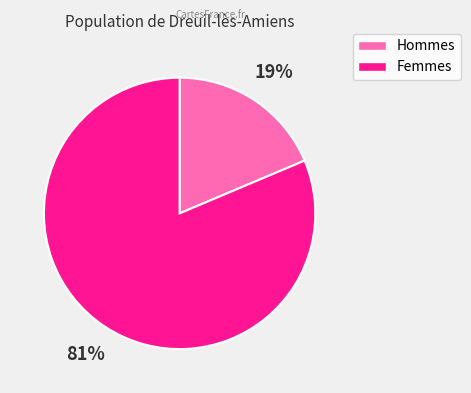

To the nearest percent, what is the average slice percentage?

50%